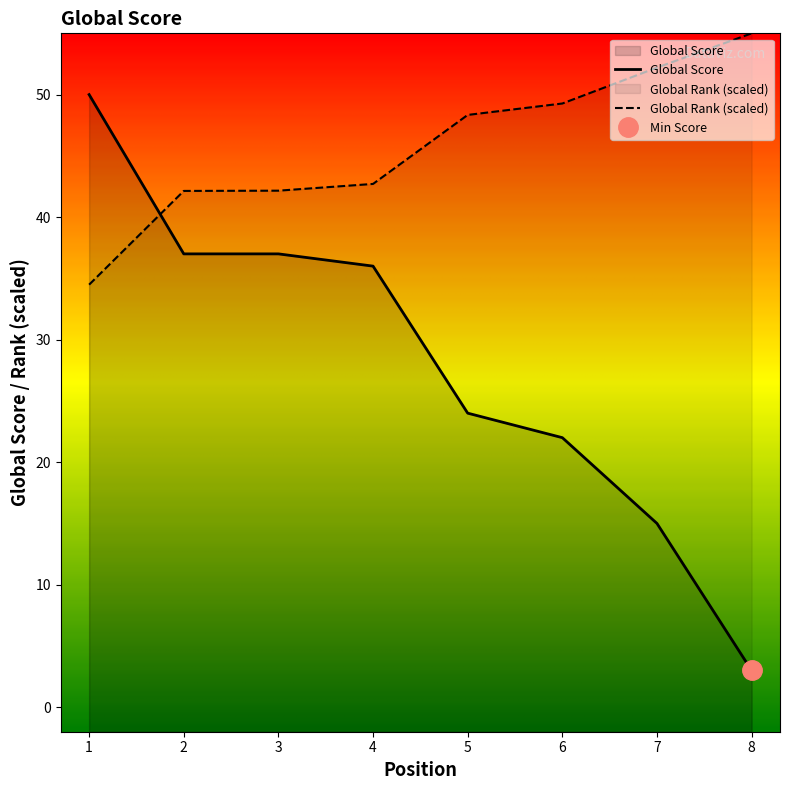

True or false: Global Rank has a value of 62.7 at 3.

False